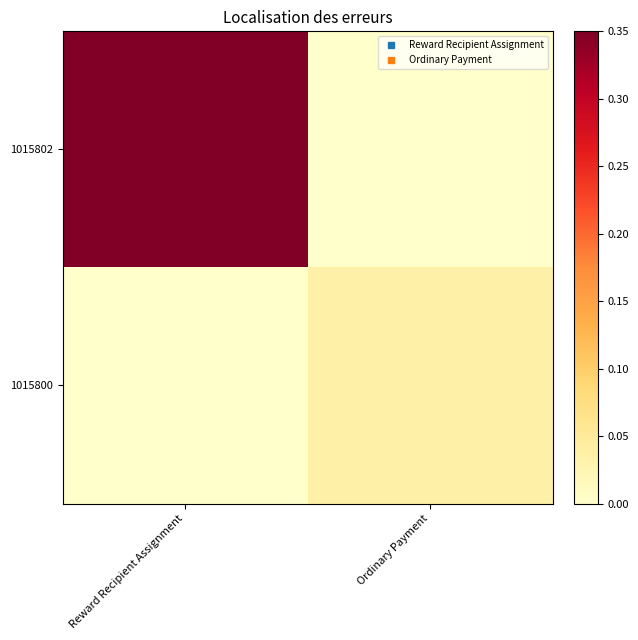

Which category has the lowest value across all series?

Ordinary Payment